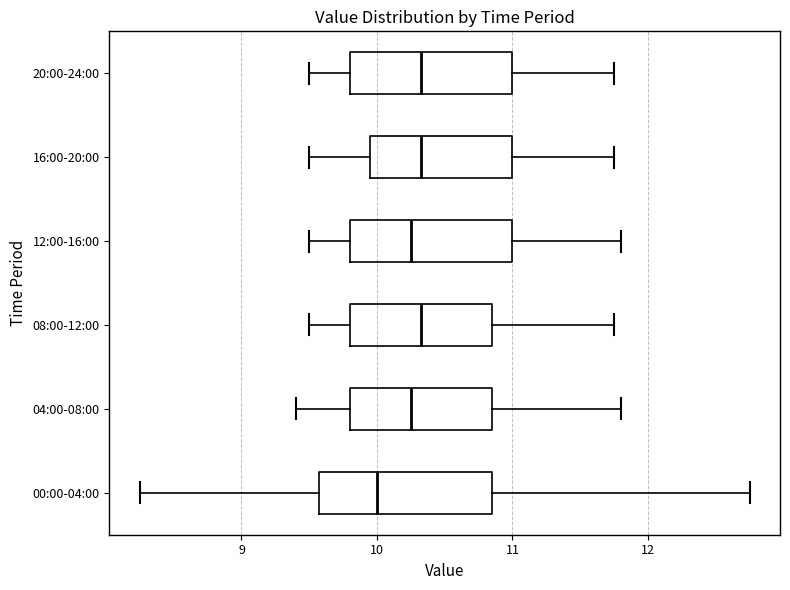

Reading bottom to top, transcribe this box plot: for each box, give where its median line is, the range the box spans, and where its two whiskers end, as read against the x-axis. The values are not printed on the chart, so give them approximately, as read against the axis.

00:00-04:00: median 10.0, box 9.6 to 10.9, whiskers 8.3 to 12.8
04:00-08:00: median 10.3, box 9.8 to 10.9, whiskers 9.4 to 11.8
08:00-12:00: median 10.3, box 9.8 to 10.9, whiskers 9.5 to 11.8
12:00-16:00: median 10.3, box 9.8 to 11.0, whiskers 9.5 to 11.8
16:00-20:00: median 10.3, box 10.0 to 11.0, whiskers 9.5 to 11.8
20:00-24:00: median 10.3, box 9.8 to 11.0, whiskers 9.5 to 11.8